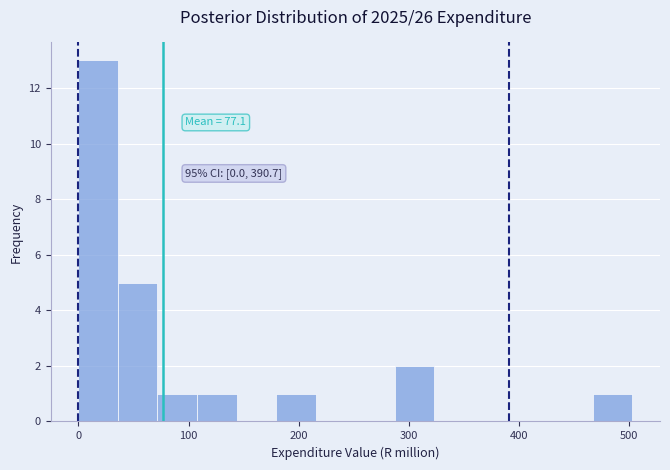

Read against the x-axis, roughly where is the centre of the tallest bar?

20